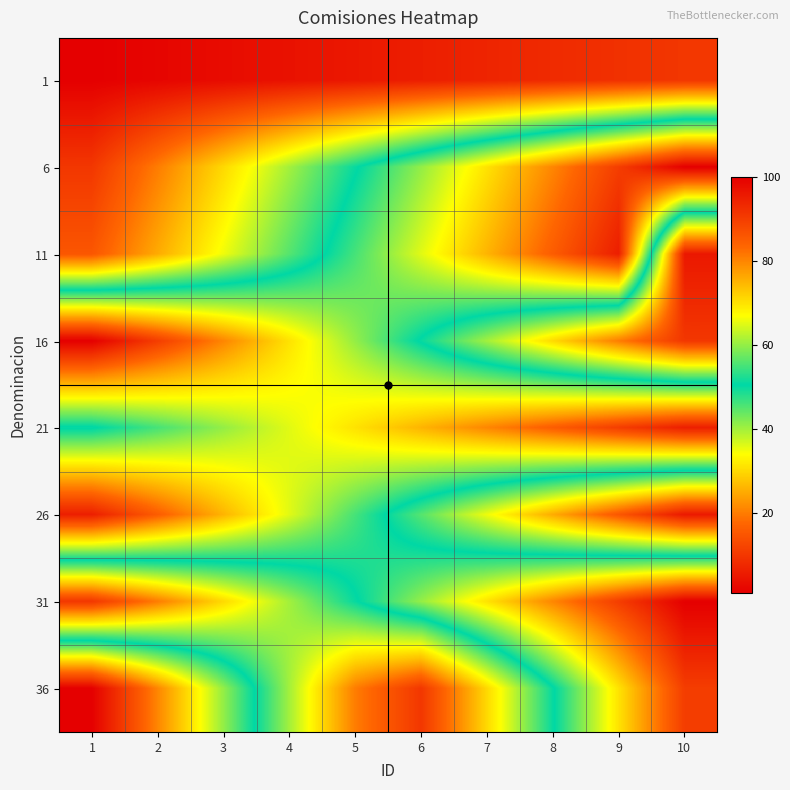

How many series are shown in this chart?

8